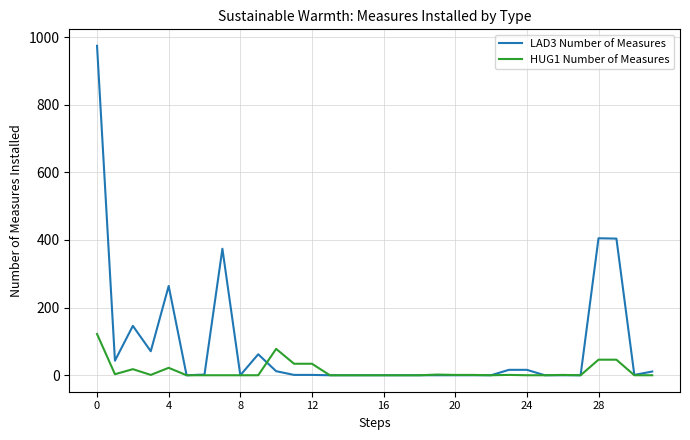

Does the chart display data point markers on the line(s)?

No